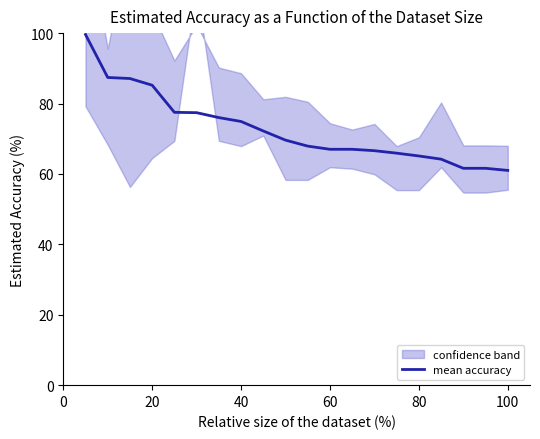

The value of mean accuracy at 100 is 61.0. True or false?

True